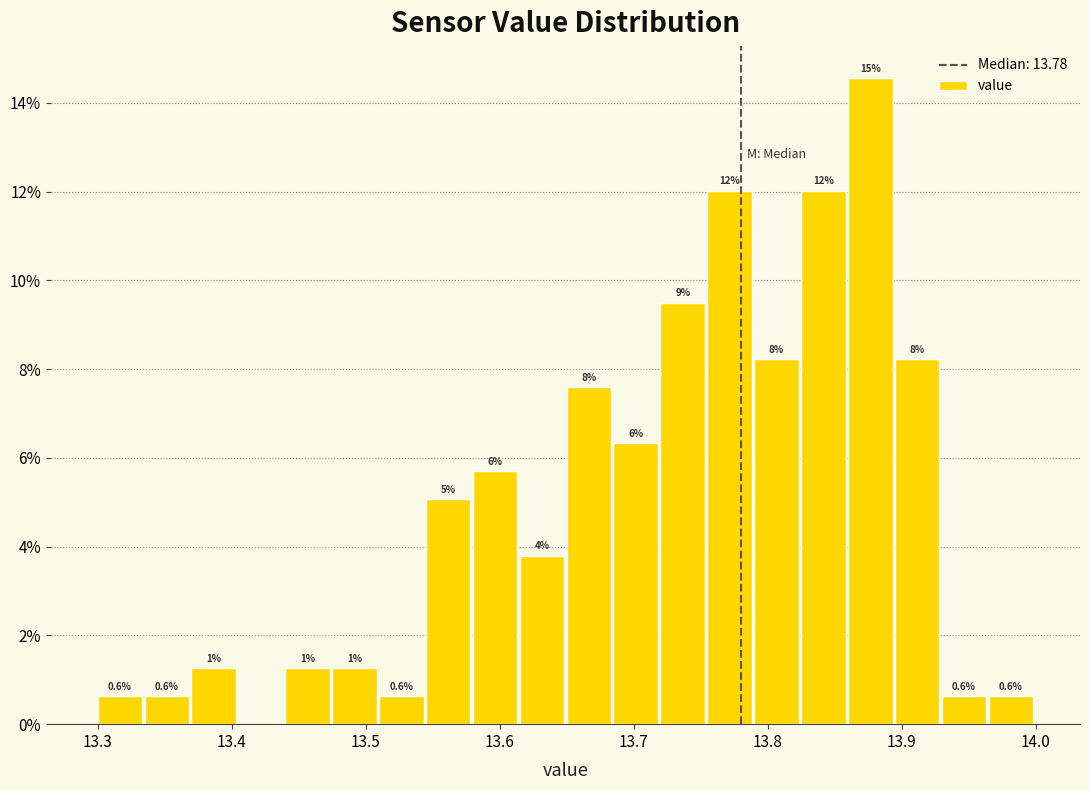

Around what value on the x-axis is the tallest bar? Give the approximate position of its centre, as read against the axis.

13.88